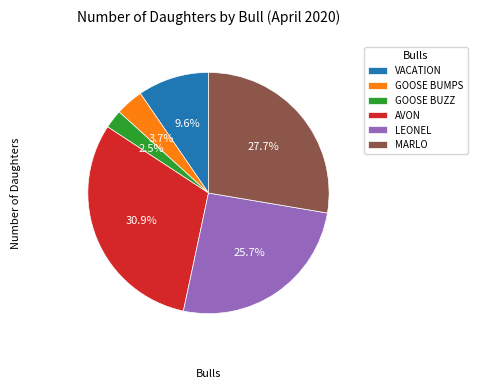

Which category has the biggest portion of the pie?

AVON